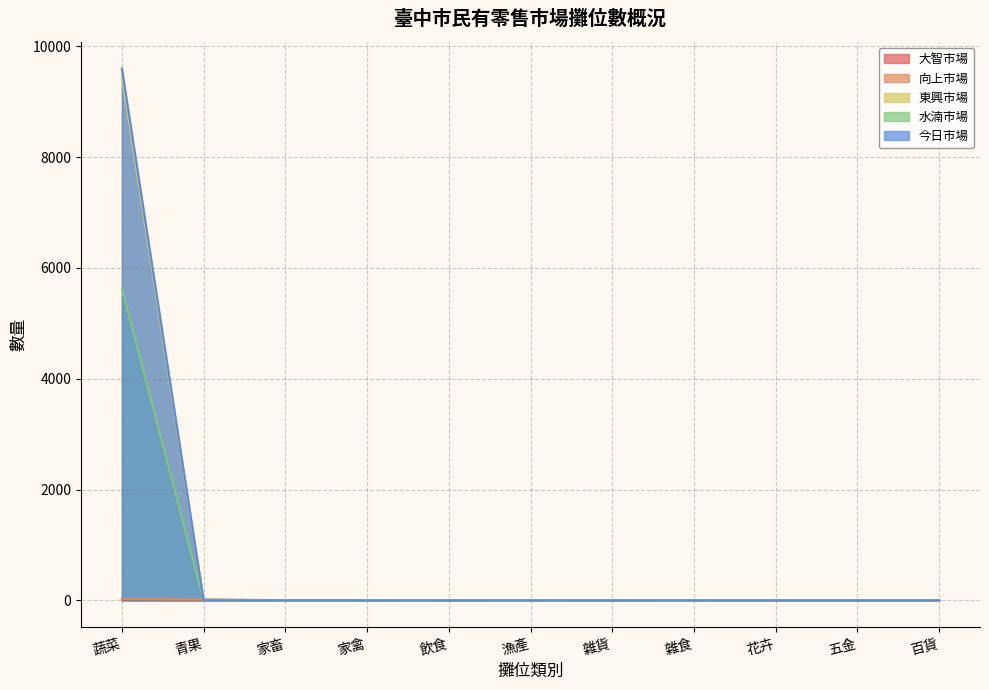

Does the chart have visible grid lines?

Yes